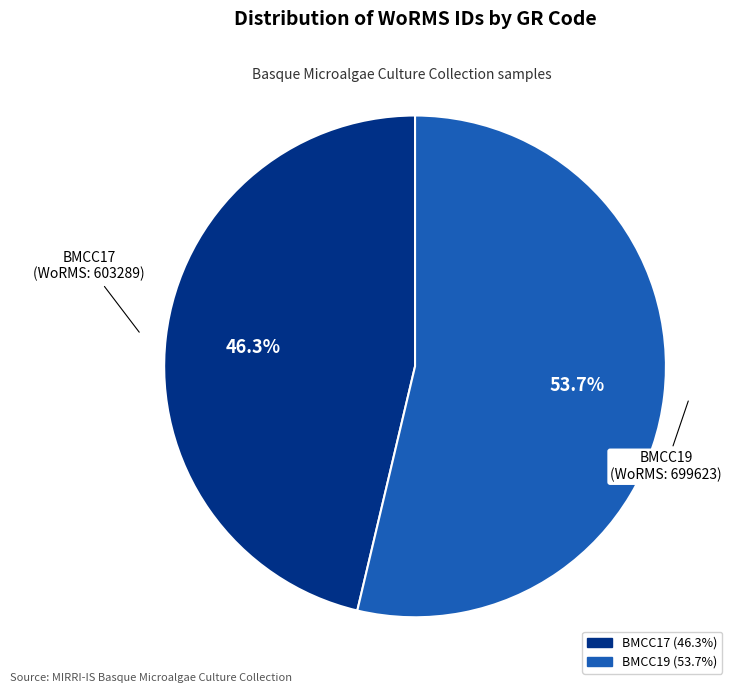

To the nearest percent, what portion does BMCC17 represent?

46%